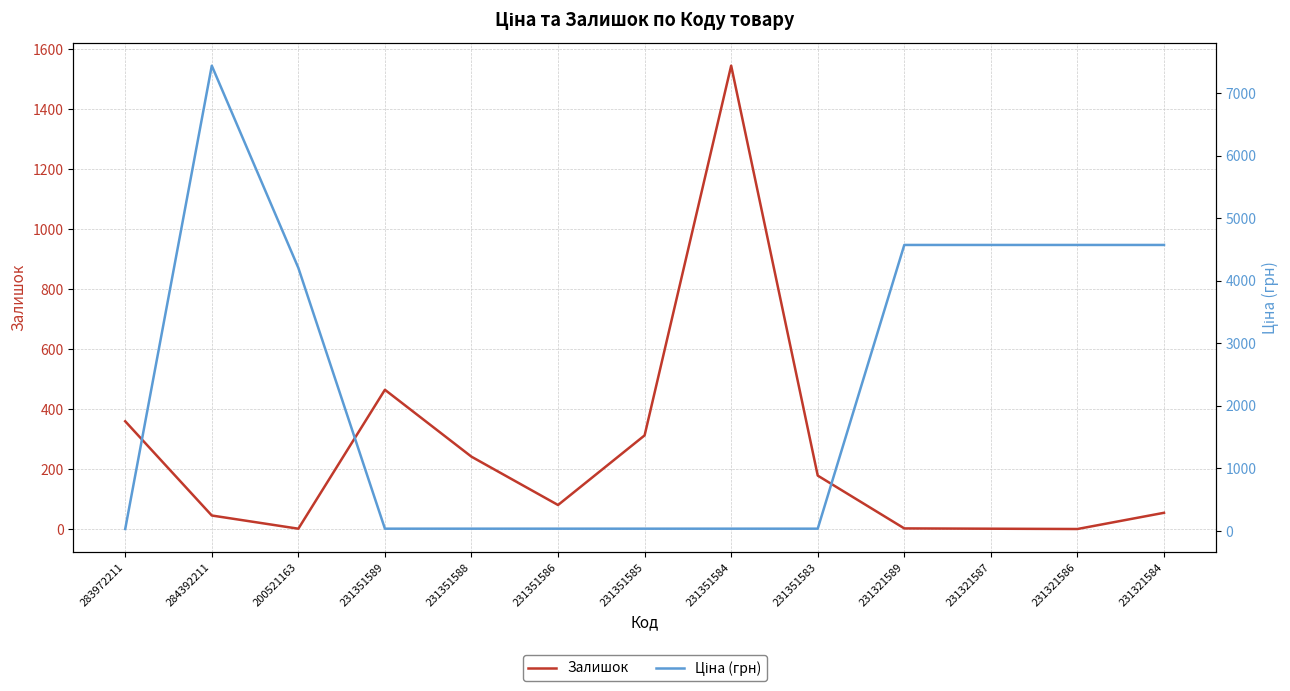

The Ціна (грн) series shows 21.0 at 231351583. True or false?

False